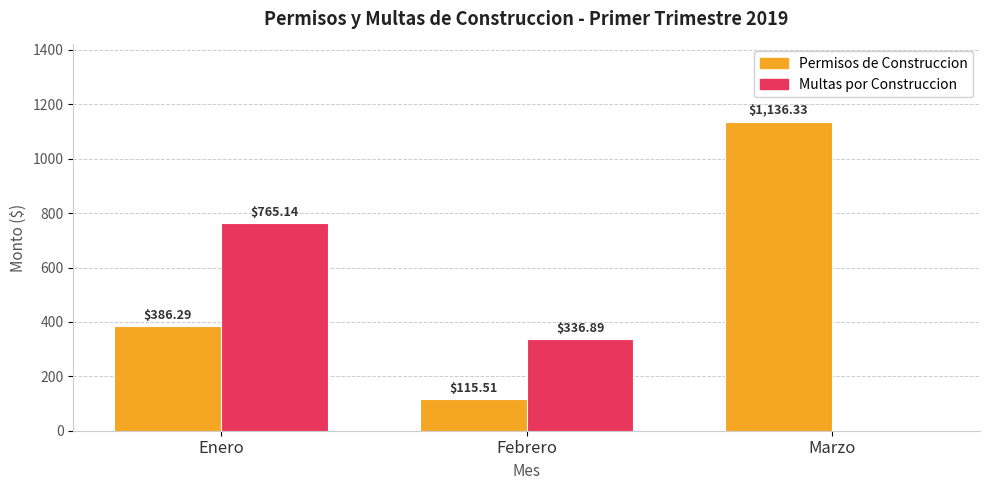

Is it true that Permisos de Construccion equals 616.7 at Enero?

False